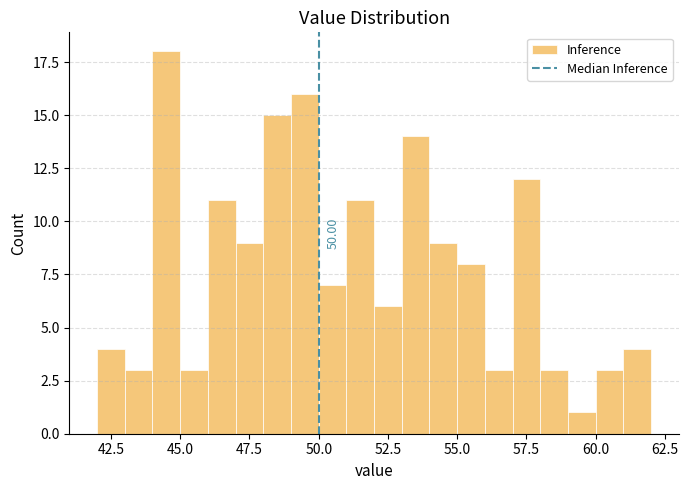

Around what value on the x-axis is the tallest bar? Give the approximate position of its centre, as read against the axis.

44.5